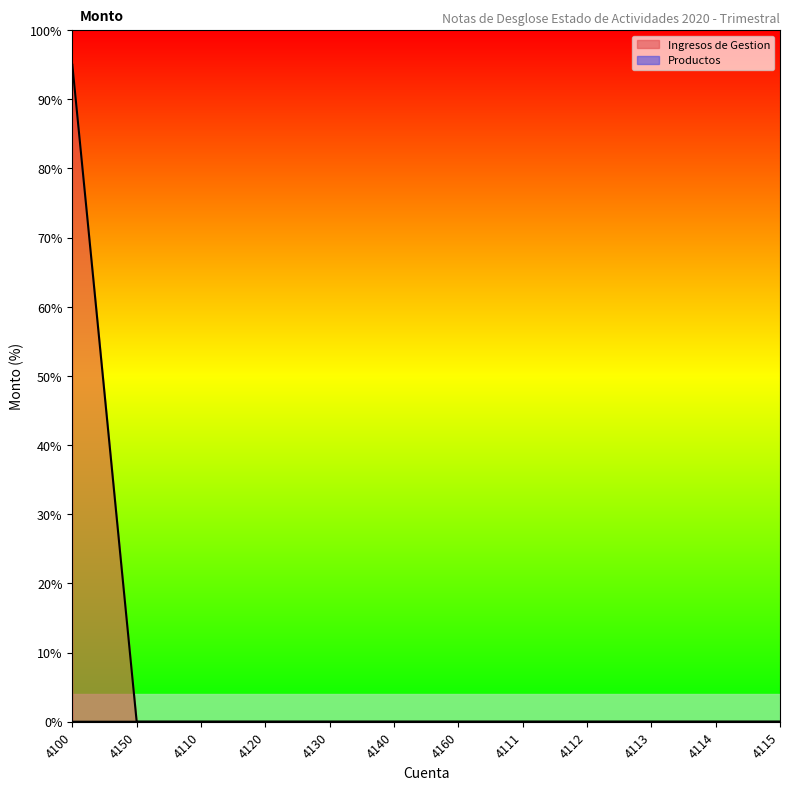

True or false: Productos and Ingresos de Gestion intersect in this chart.

False